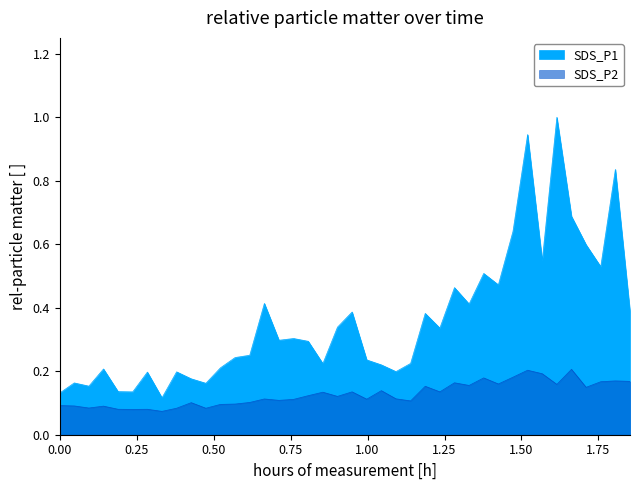

True or false: SDS_P2 and SDS_P1 intersect in this chart.

False